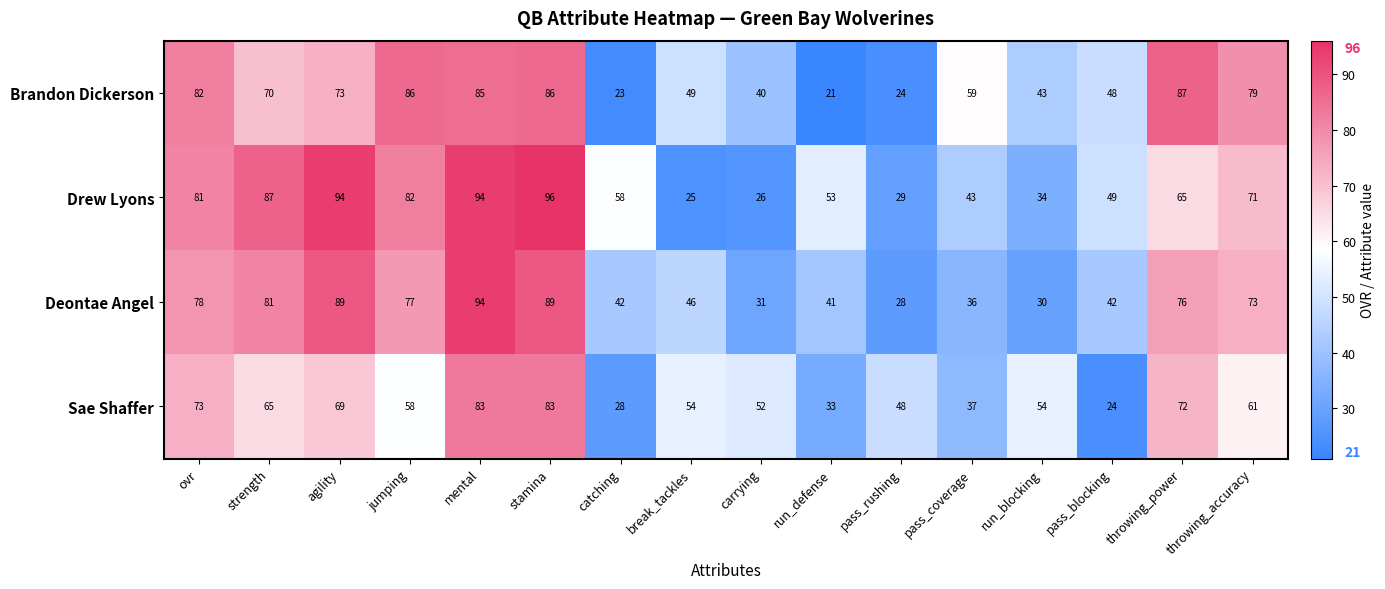

Read the Deontae Angel value at ovr.

78